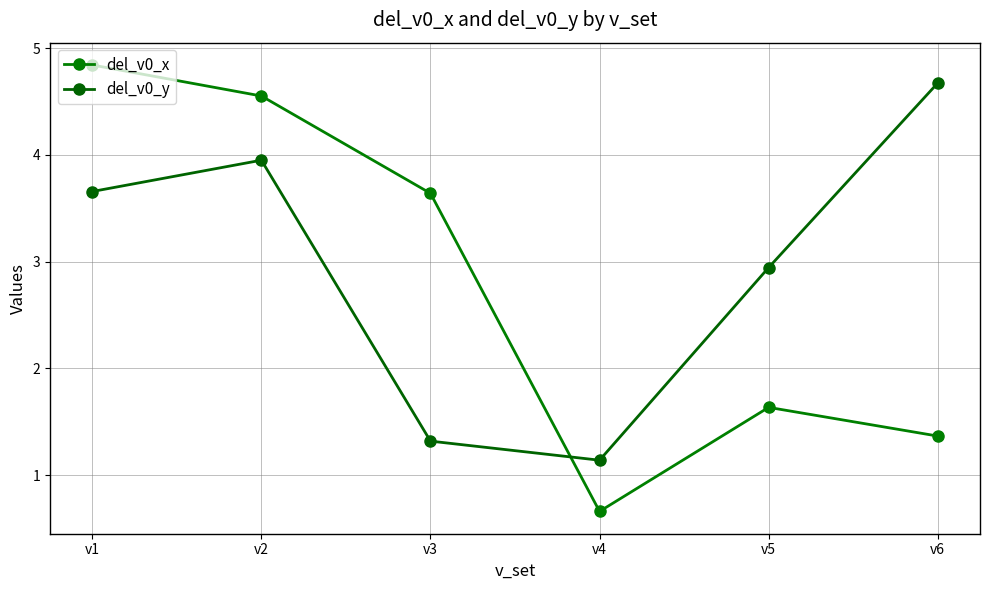

Reading left to right, list all the values displayed in this chart.

del_v0_x: v1=4.8	v2=4.6	v3=3.6	v4=0.7	v5=1.6	v6=1.4
del_v0_y: v1=3.7	v2=4.0	v3=1.3	v4=1.1	v5=2.9	v6=4.7